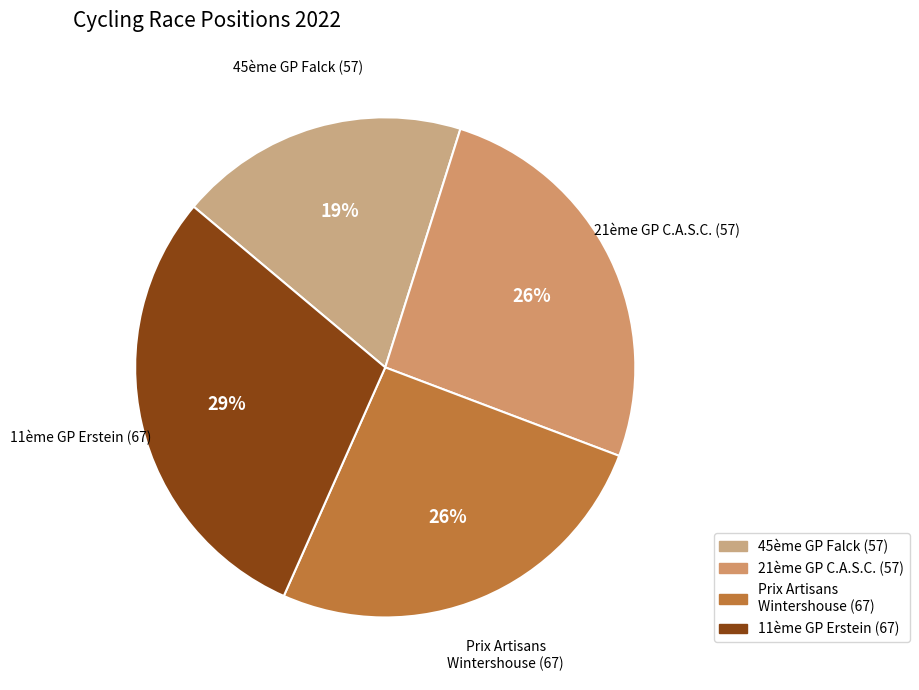

How many segments does this pie chart have?

4